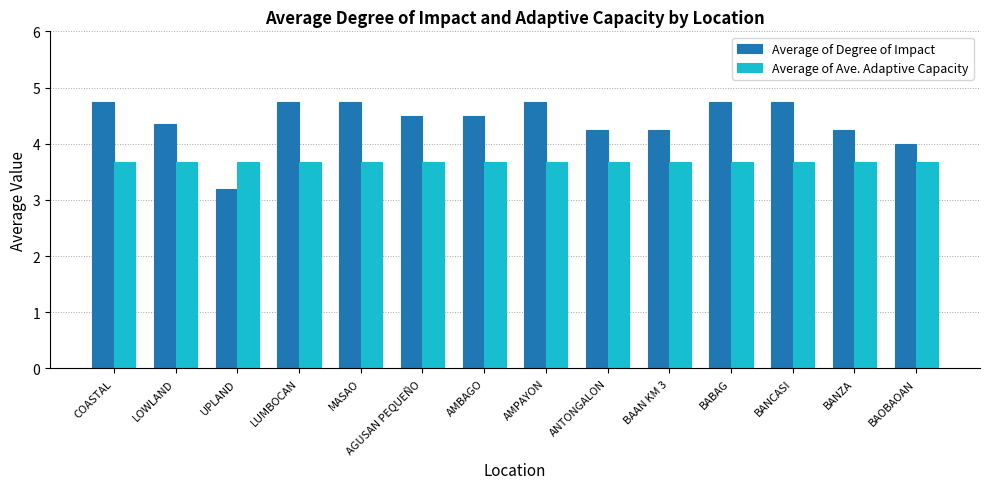

What is the greatest value displayed?

4.8